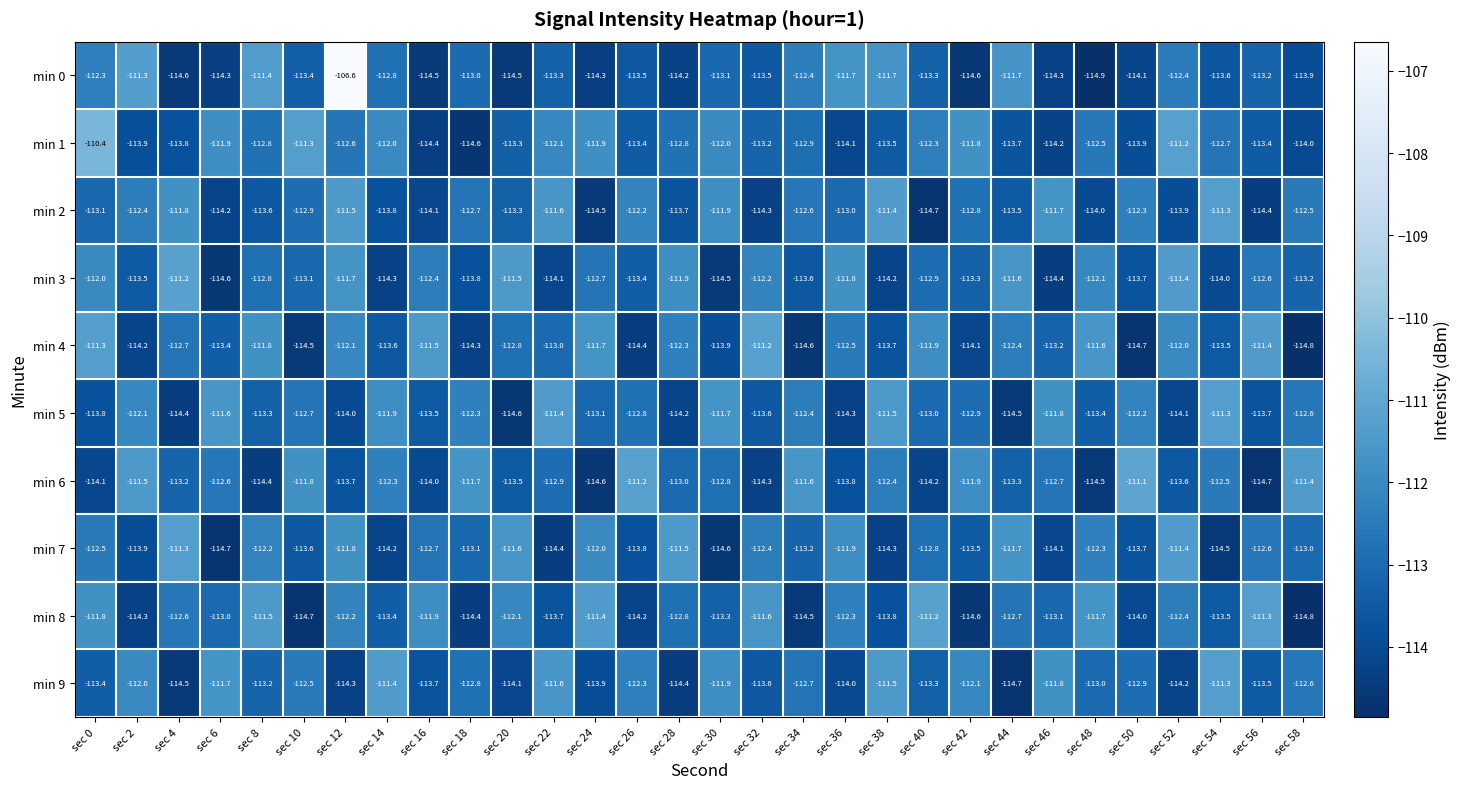

Where does the min 6 series first go above -112?

sec 2